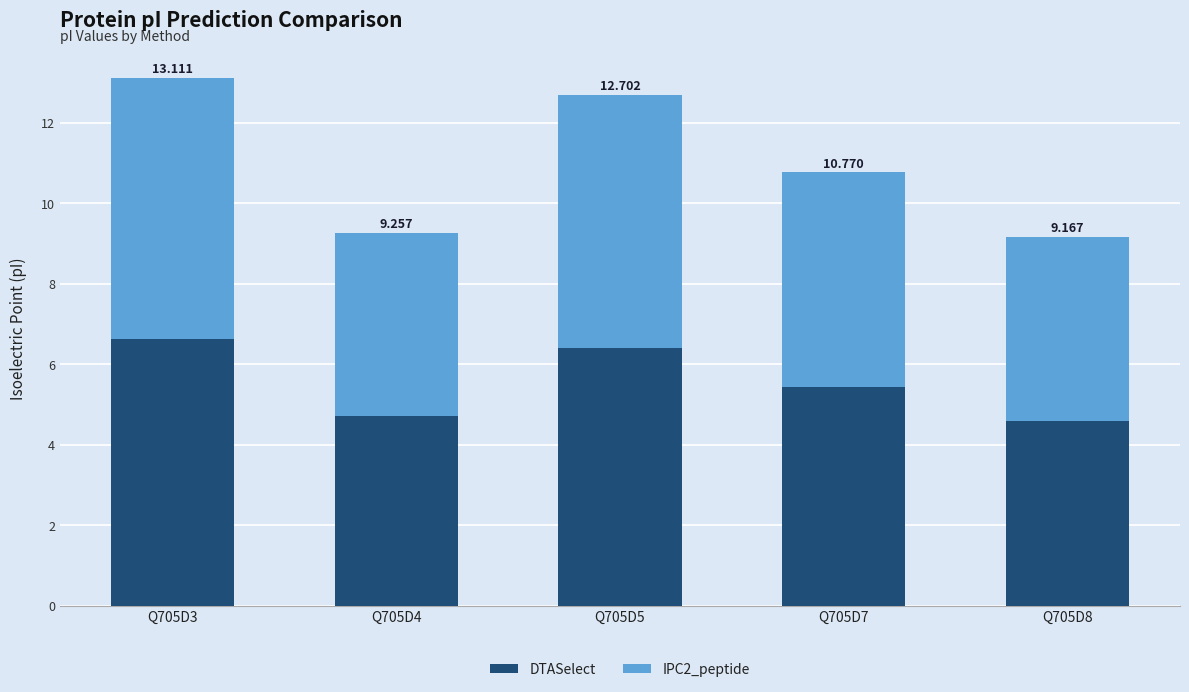

How many bars are there in total?

5